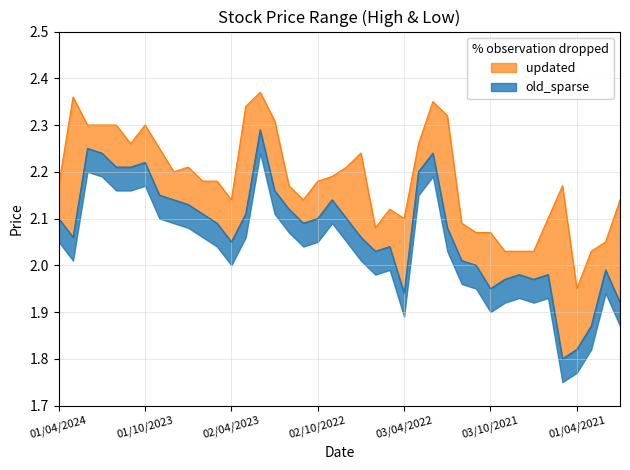

True or false: Low and High cross at least once.

False